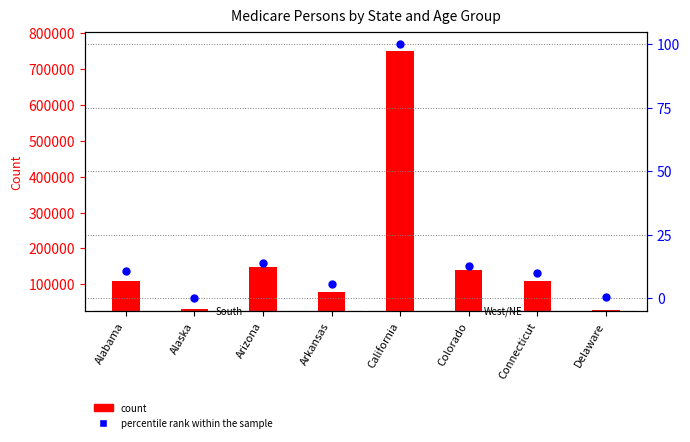

Between Alabama and Arkansas, which is larger?

Alabama